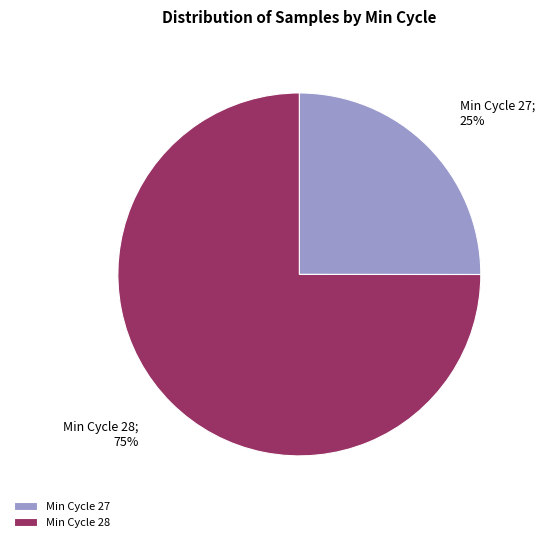

To the nearest percent, what portion does Min Cycle 27 represent?

25%